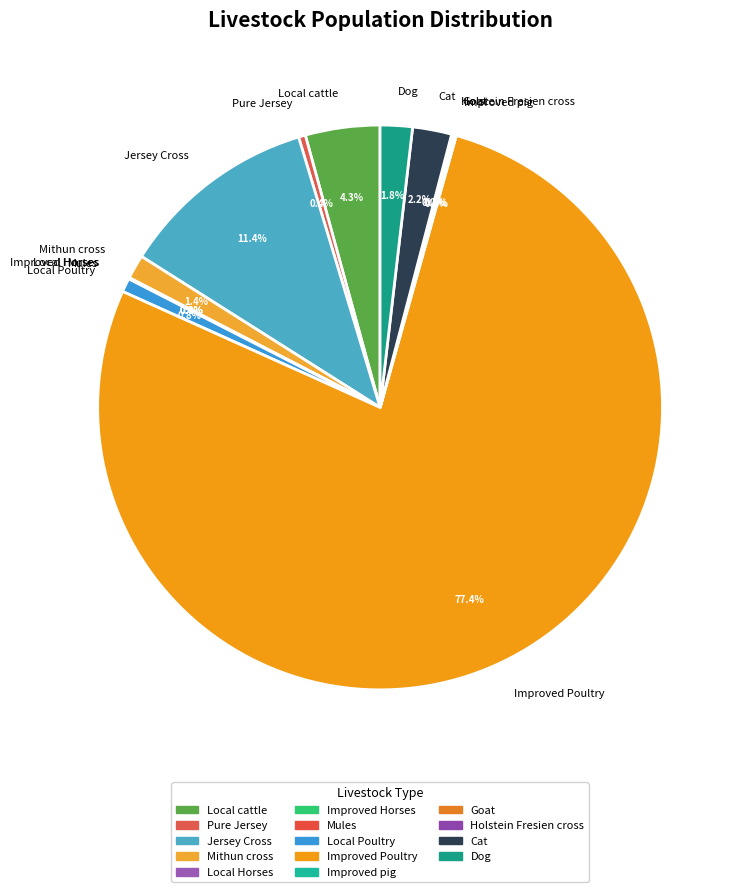

The Pure Jersey slice represents 0% of the pie. True or false?

True